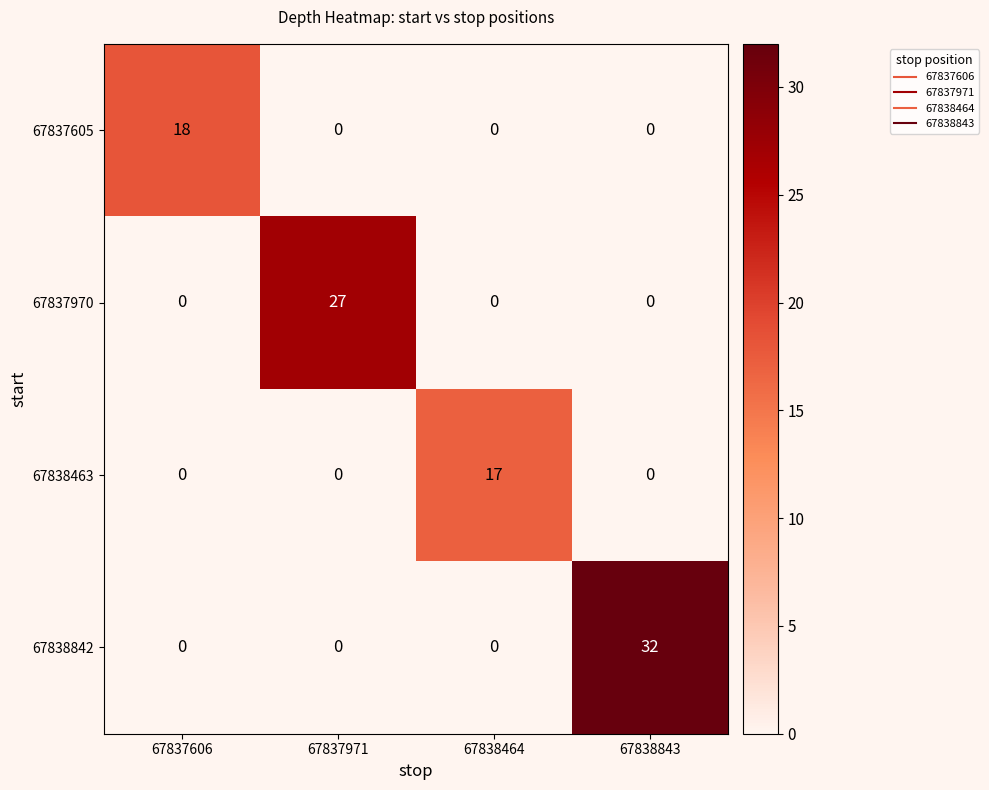

What is the sum of all 67838463 values?

17